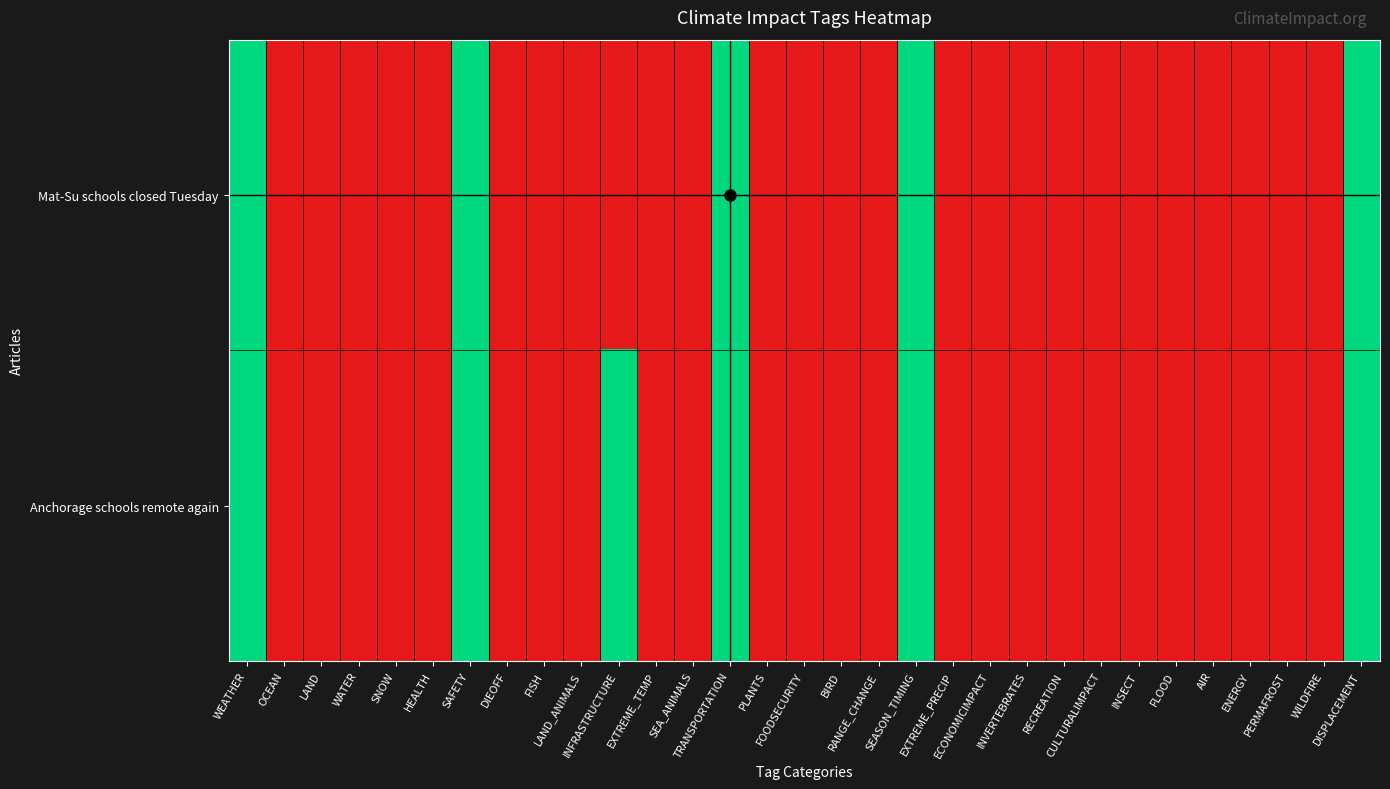

At which category is the sum across all series the highest?

WEATHER